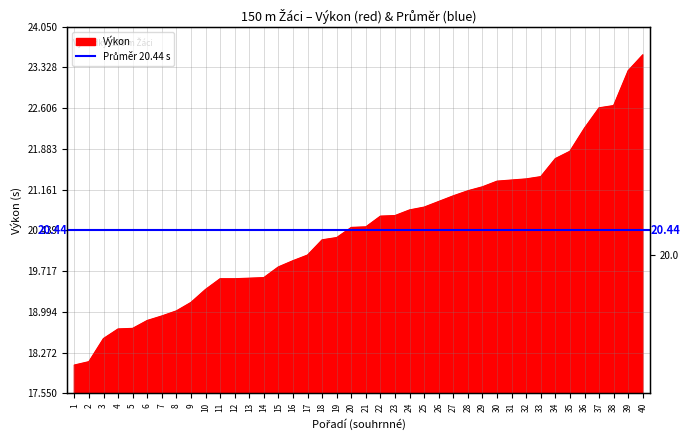

What is the maximum value shown in the chart?

23.6